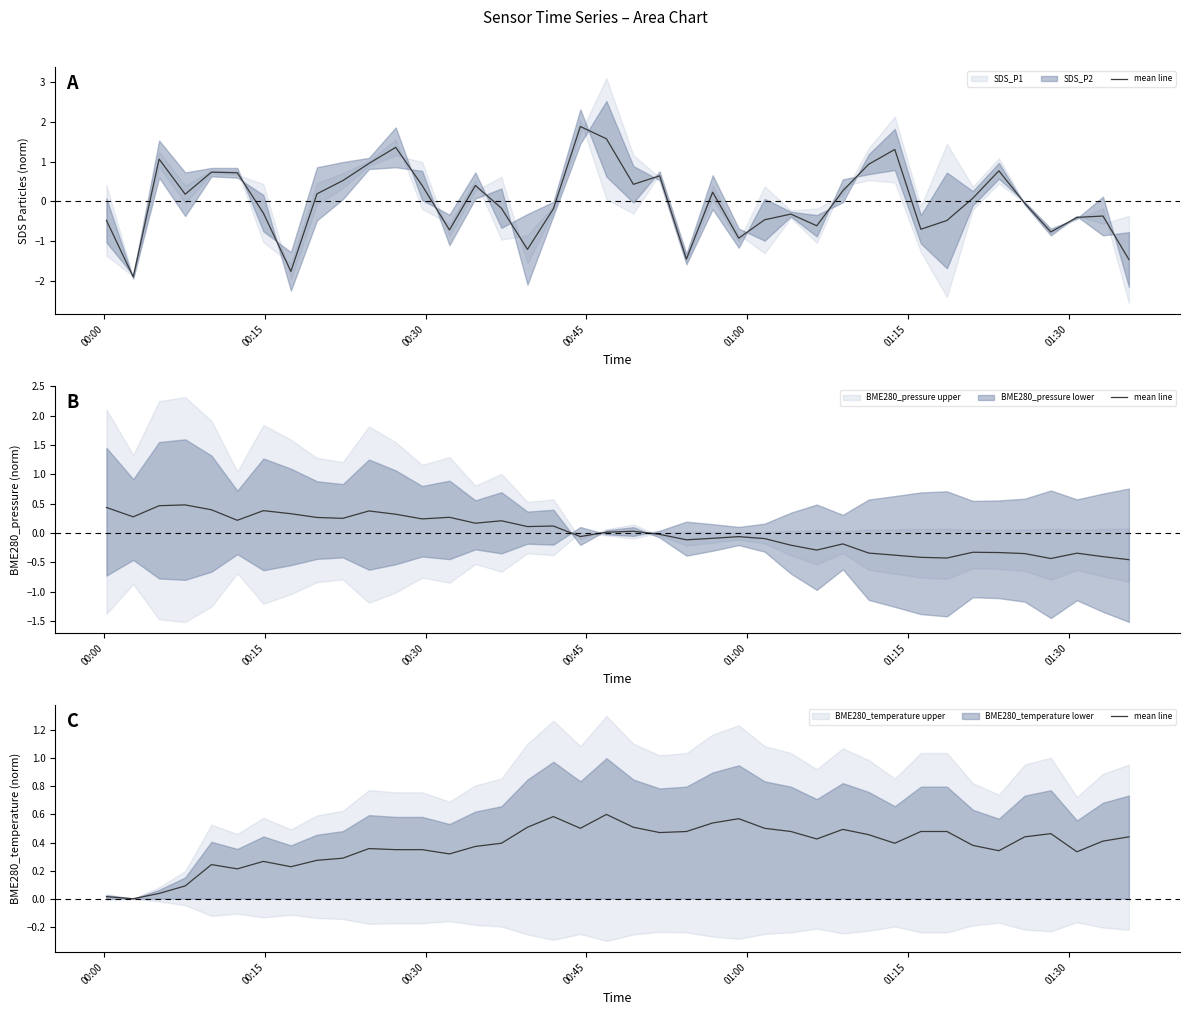

Reading right to left, extract all data points from this chart.

0.4	0.4	0.3	0.5	0.4	0.3	0.4	0.5	0.5	0.4	0.5	0.5	0.4	0.5	0.5	0.6	0.5	0.5	0.5	0.5	0.6	0.5	0.6	0.5	0.4	0.4	0.3	0.3	0.3	0.4	0.3	0.3	0.2	0.3	0.2	0.2	0.1	0.0	0.0	0.0